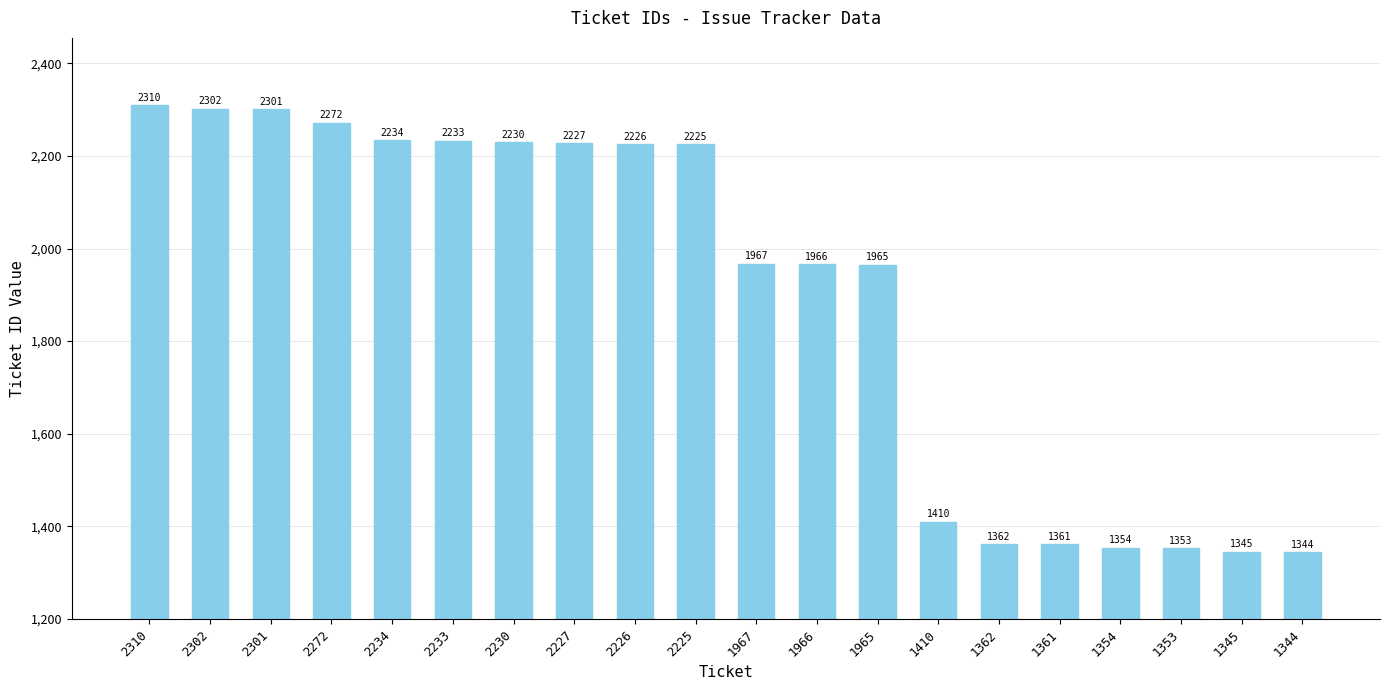

Reading right to left, what are all the values shown in this chart?

1344=1344	1345=1345	1353=1353	1354=1354	1361=1361	1362=1362	1410=1410	1965=1965	1966=1966	1967=1967	2225=2225	2226=2226	2227=2227	2230=2230	2233=2233	2234=2234	2272=2272	2301=2301	2302=2302	2310=2310